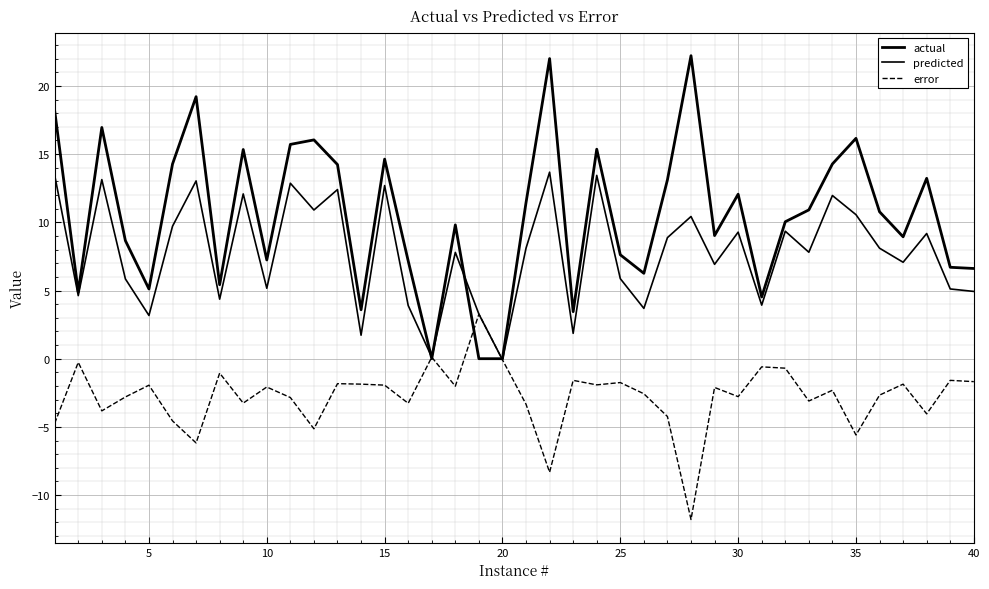

Does the chart display data point markers on the line(s)?

No